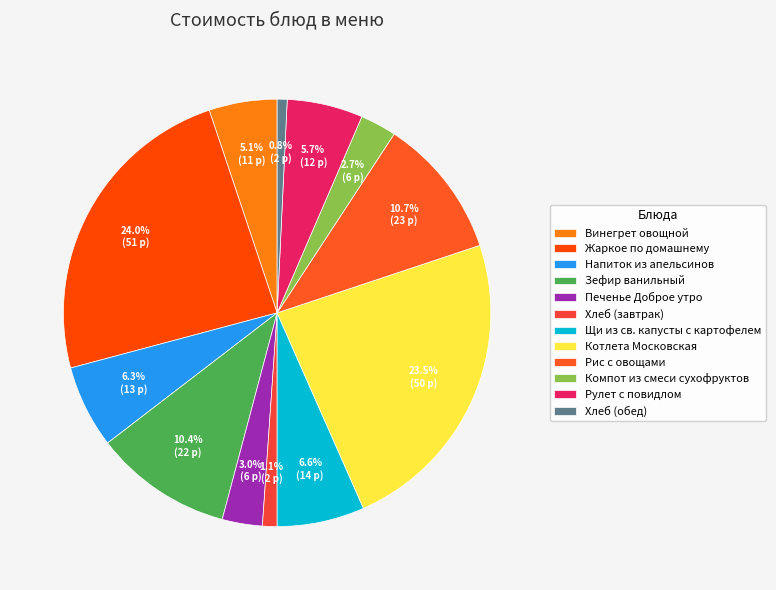

How many segments does this pie chart have?

12